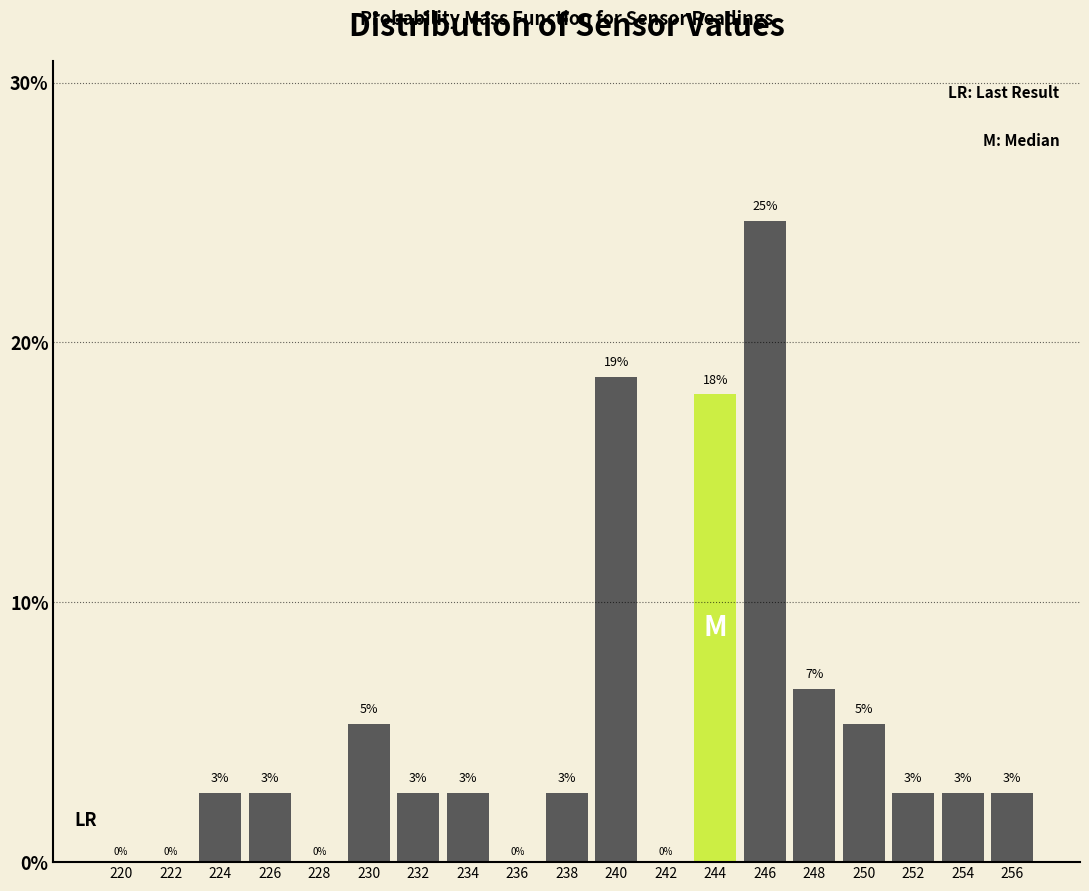

Are the bars horizontal?

No